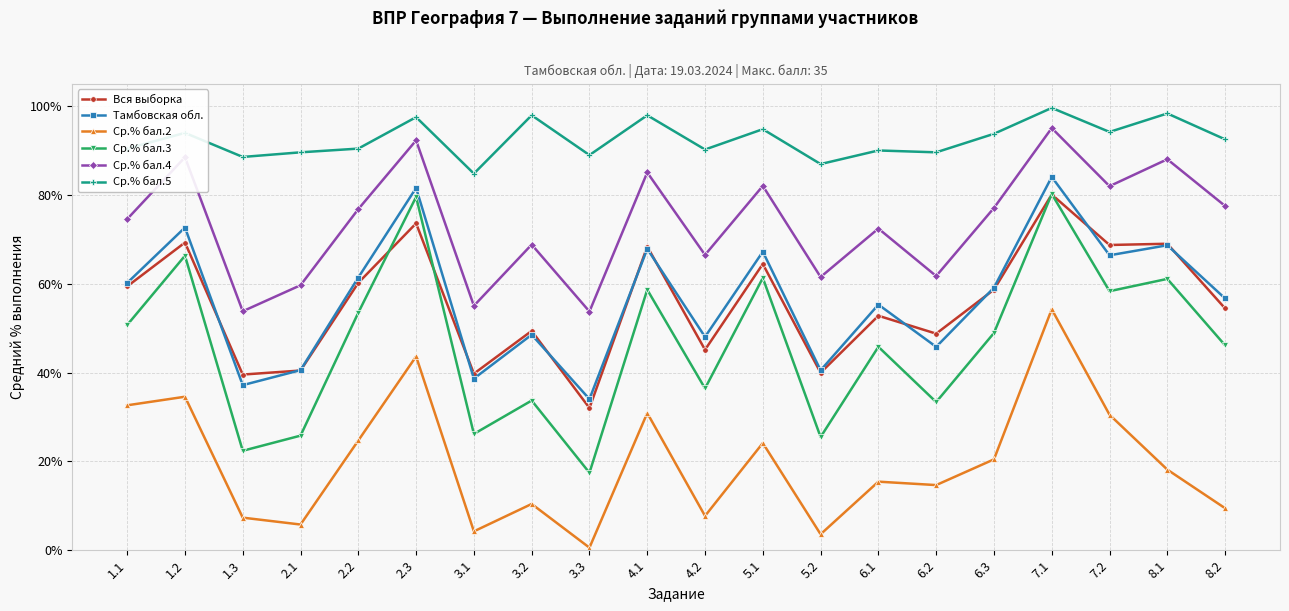

At which category does Вся выборка reach its first local valley?

1.3